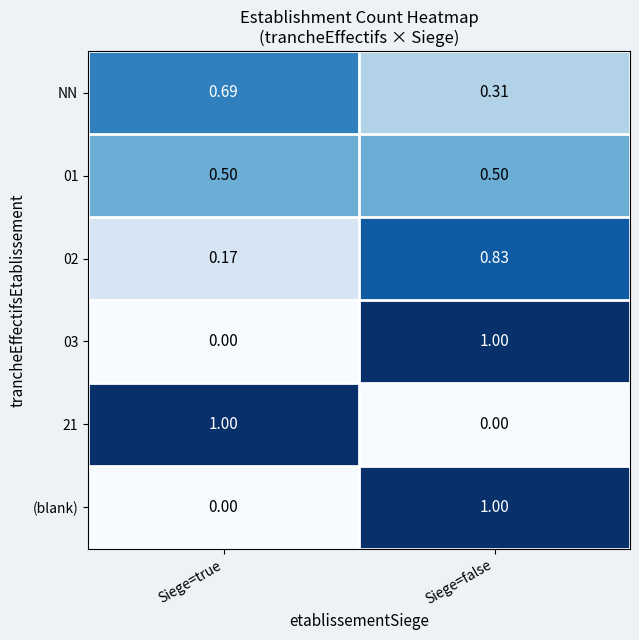

At which label is 02 closest to 0?

Siege=true